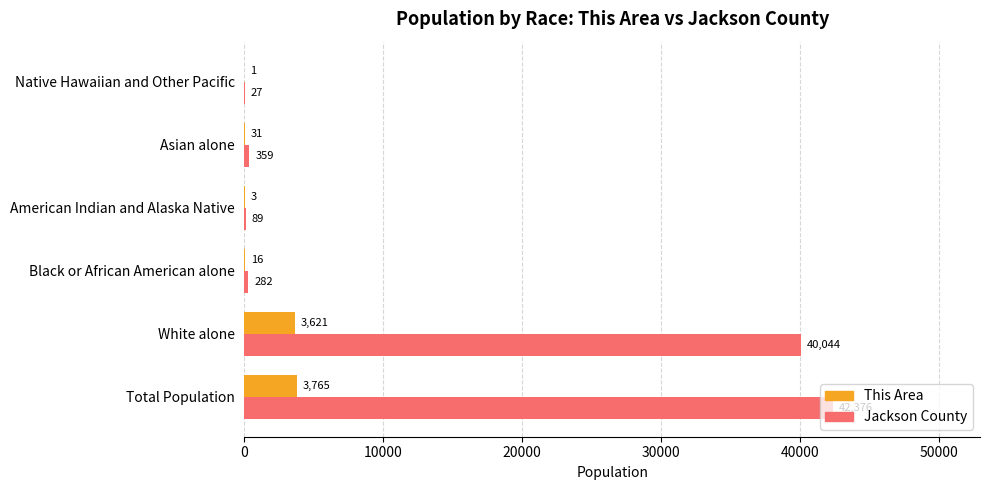

Where is Jackson County nearest to the value 21201?

White alone